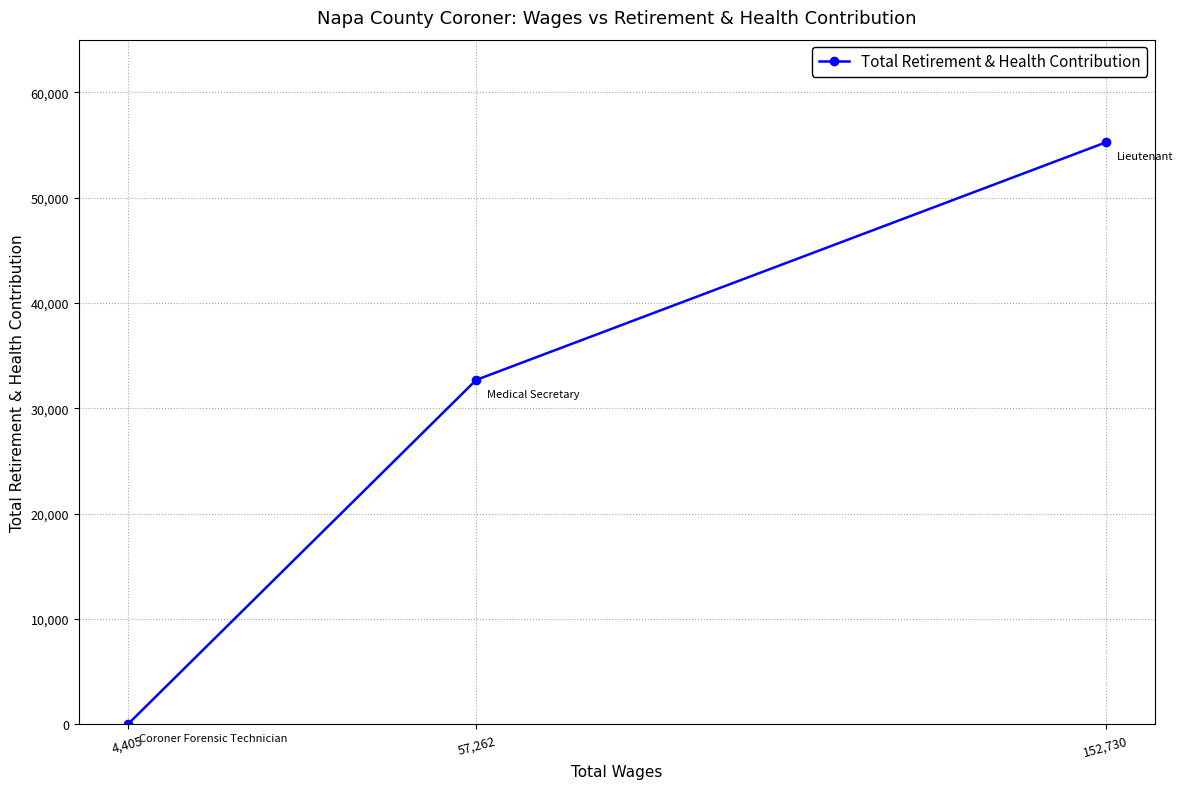

Which label corresponds to the smallest value in the chart?

4,405